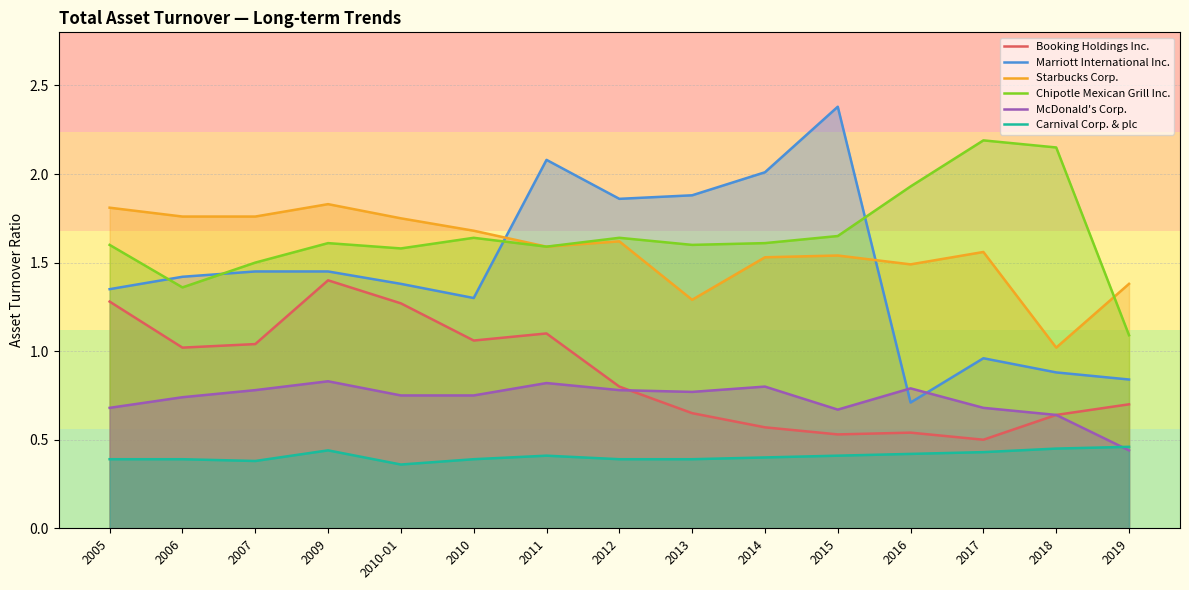

At 2009, list the series in order from largest to smallest.

Starbucks Corp., Chipotle Mexican Grill Inc., Marriott International Inc., Booking Holdings Inc., McDonald's Corp., Carnival Corp. & plc